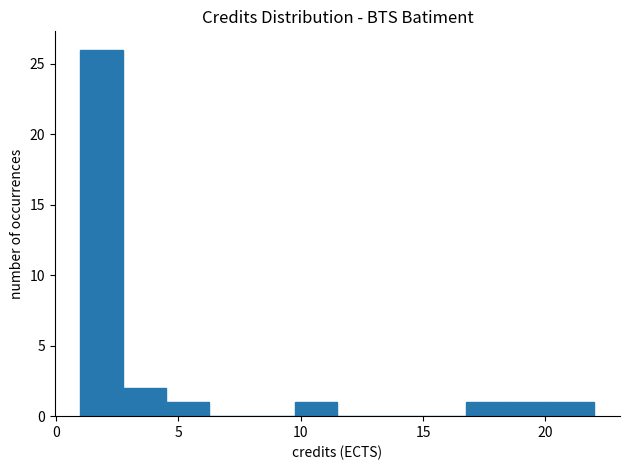

Around what value on the x-axis is the tallest bar? Give the approximate position of its centre, as read against the axis.

2.0